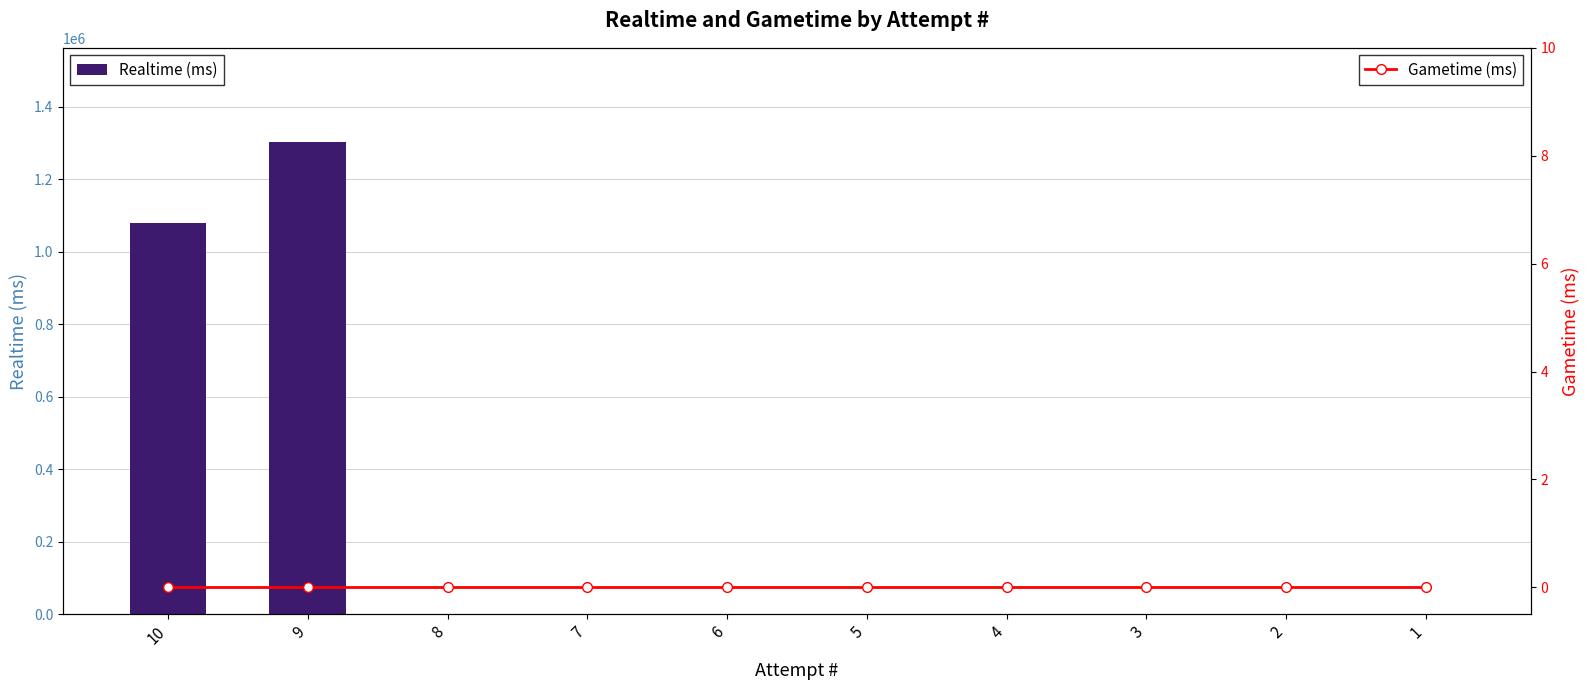

Which series has the largest total across all categories?

Realtime (ms)